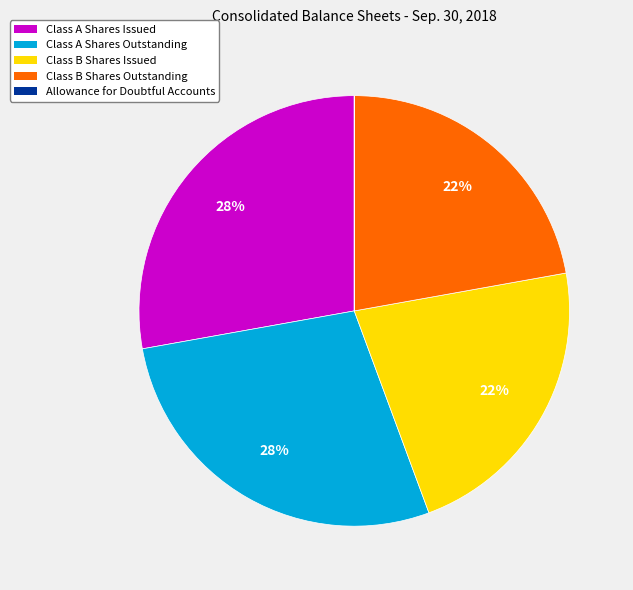

True or false: Class A Shares Outstanding accounts for 28% of the total.

True